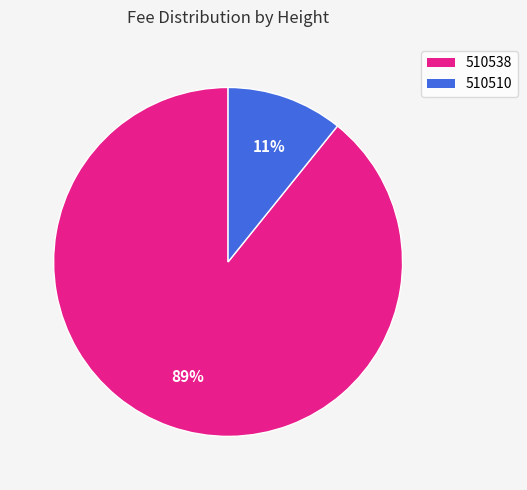

Is the sum of 510510 and 510538 greater than half?

Yes